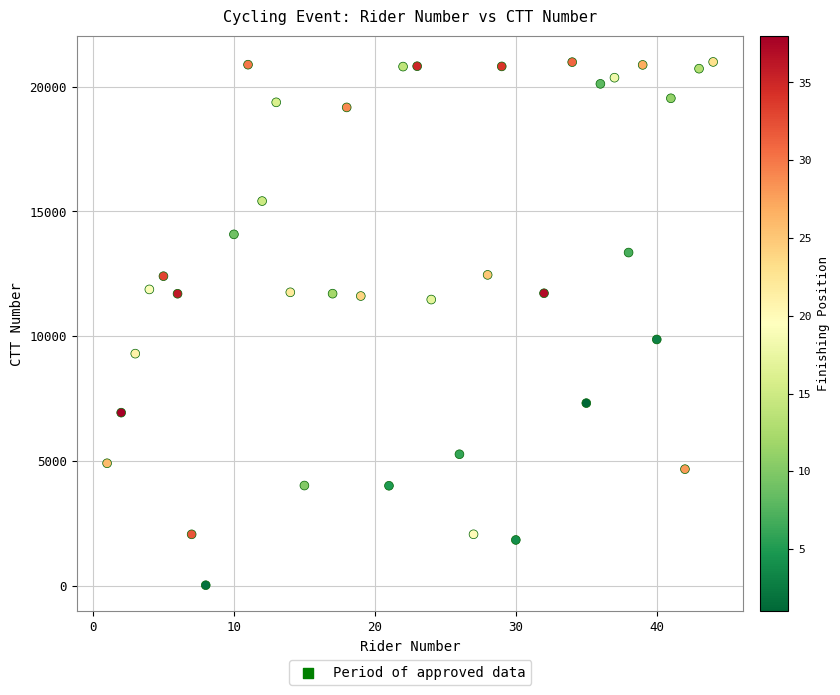

What Y value in the scatter plot is closest to 10511?

9875